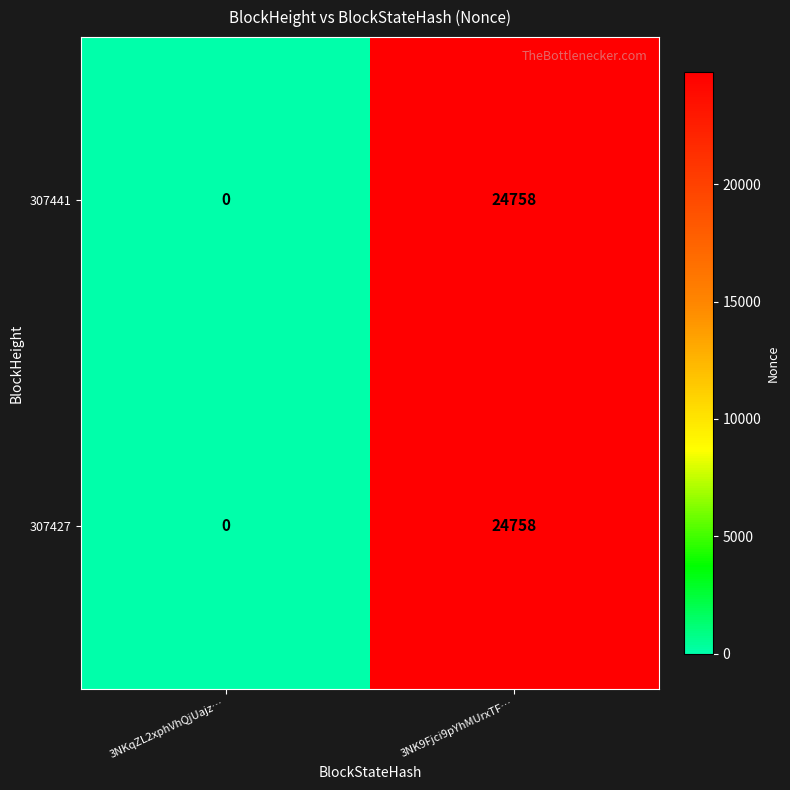

Is it true that 307427 equals 0 at 3NKqZL2xphVhQjUajz…?

True